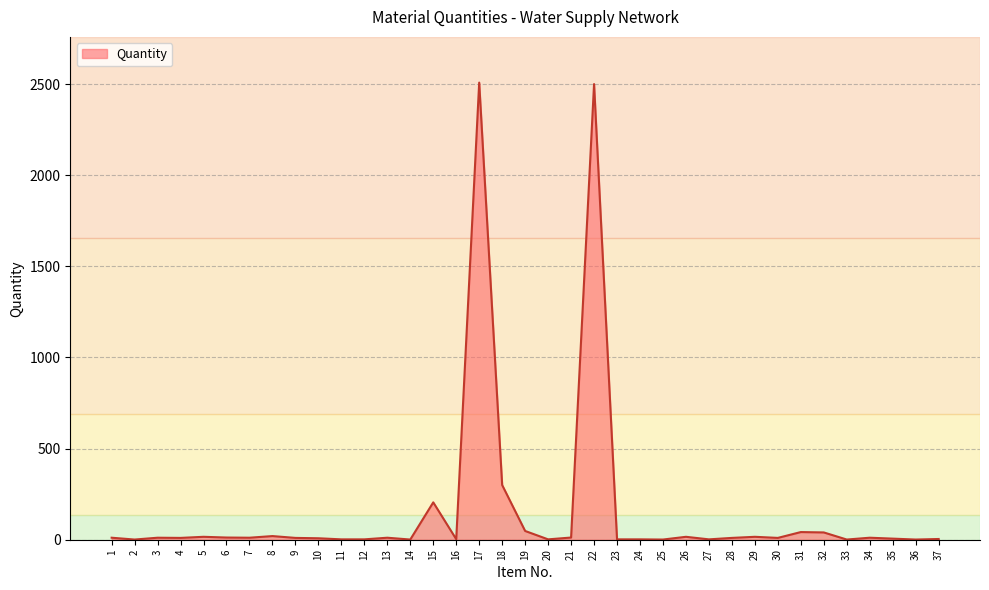

What is the maximum value shown in the chart?

2508